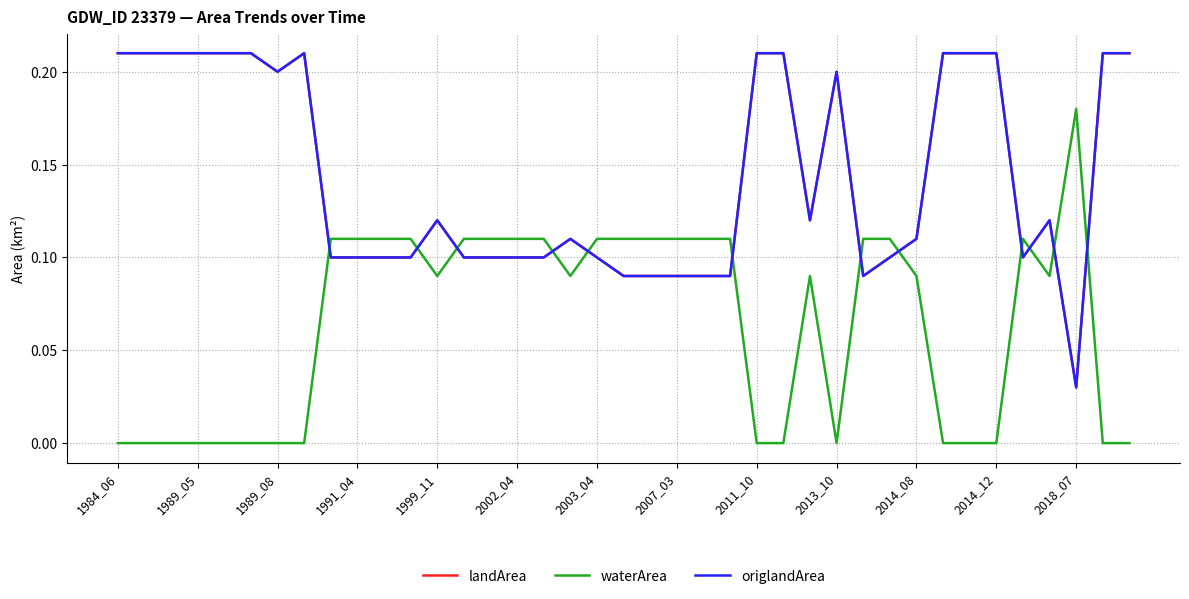

How many interior local peaks does the origlandArea series have?

5